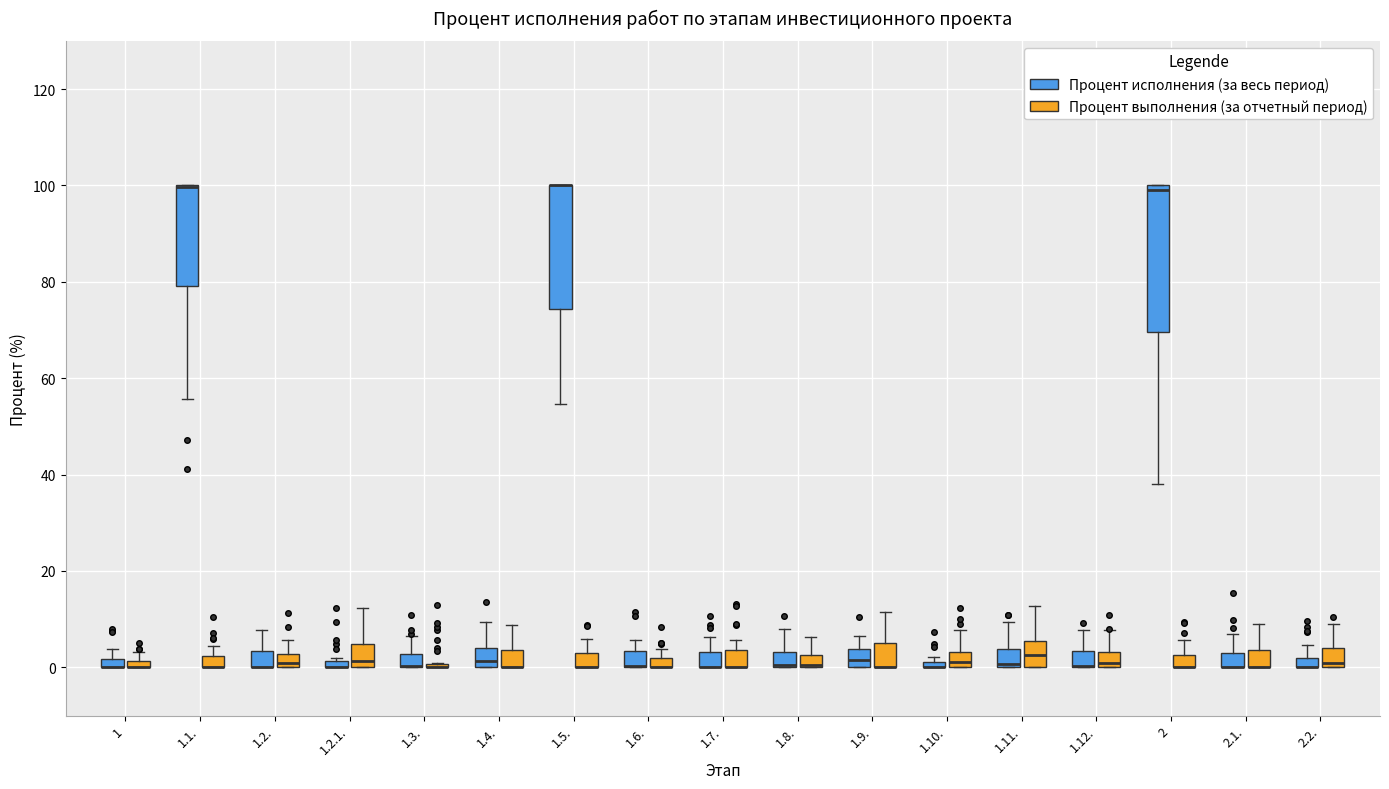

Where is the upper edge of the box for 1.1. (Процент выполнения (за отчетный период)) on the y-axis? The values are not printed on the chart, so give them approximately, as read against the axis.

2